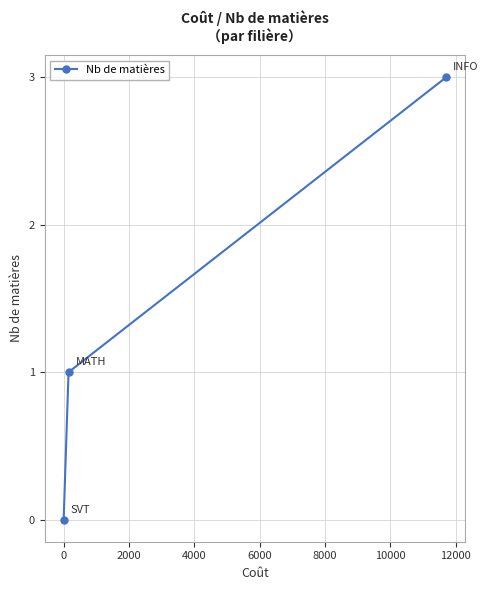

How many values are between 0 and 3?

3